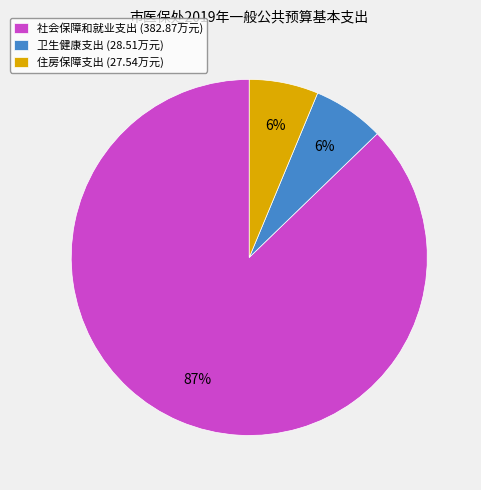

To the nearest percent, what percentage of the pie is 住房保障支出 (27.54万元)?

6%